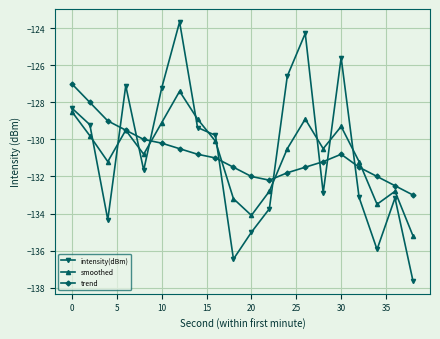

What is the value of the smoothed point at the 4th from the left?

-129.5